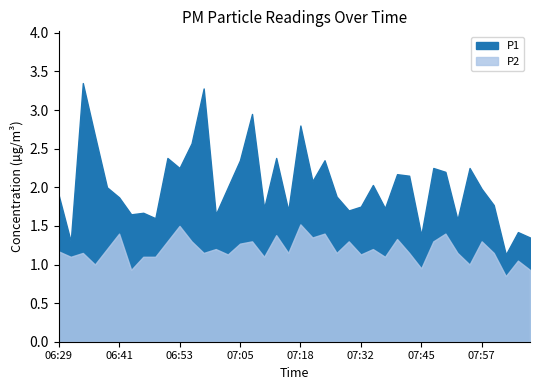

What value does the P2 series have at 06:38?

1.2